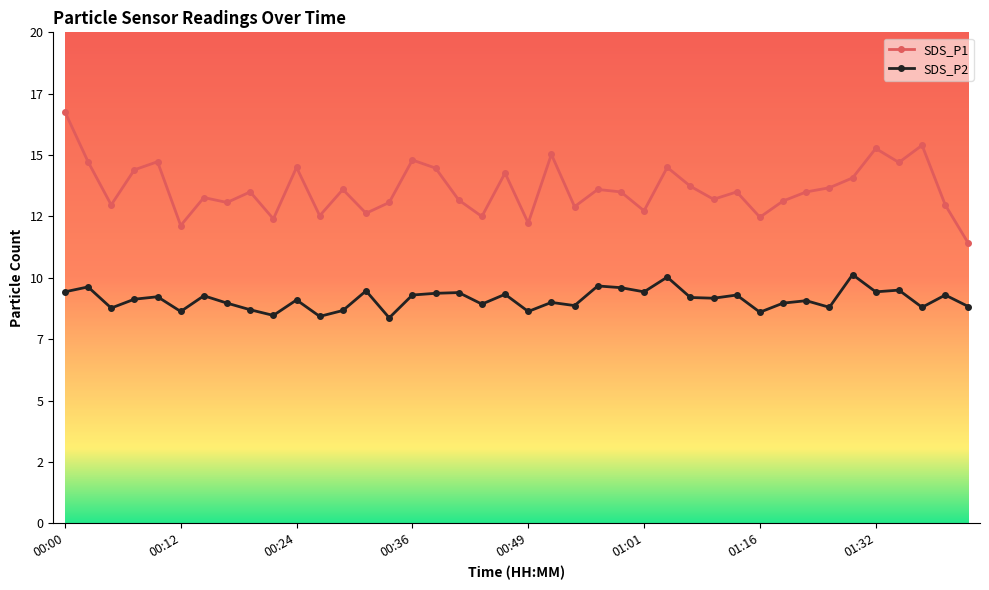

At which category does the chart reach its minimum across all series?

00:34